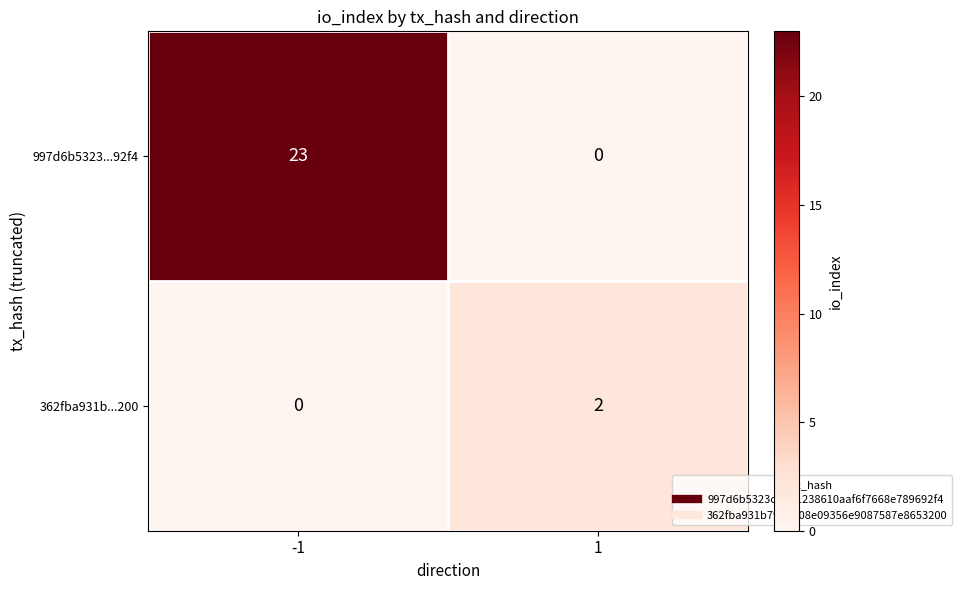

What is the difference between the maximum and minimum values in the 997d6b5323...92f4 series?

23